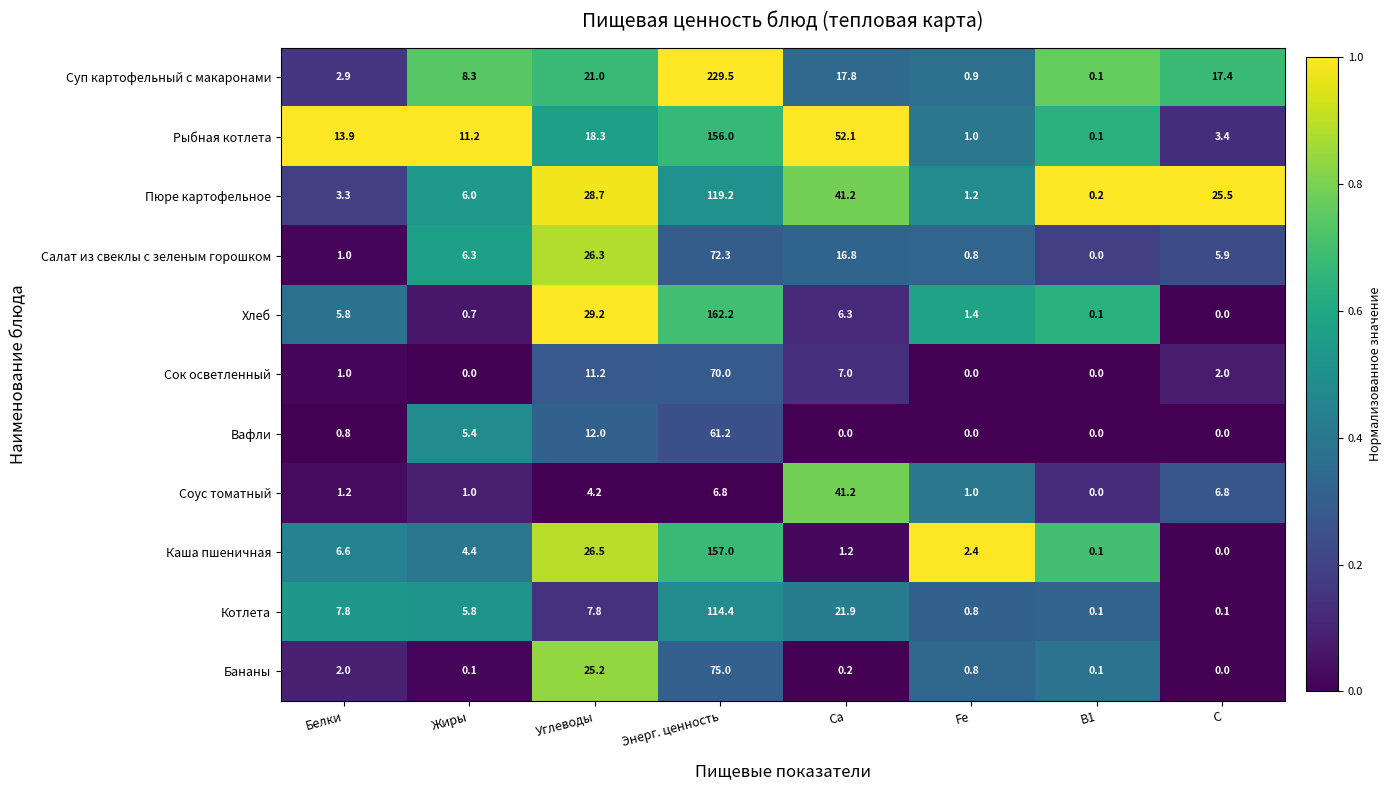

What is the difference between the second highest and second lowest values in the Рыбная котлета series?

51.1